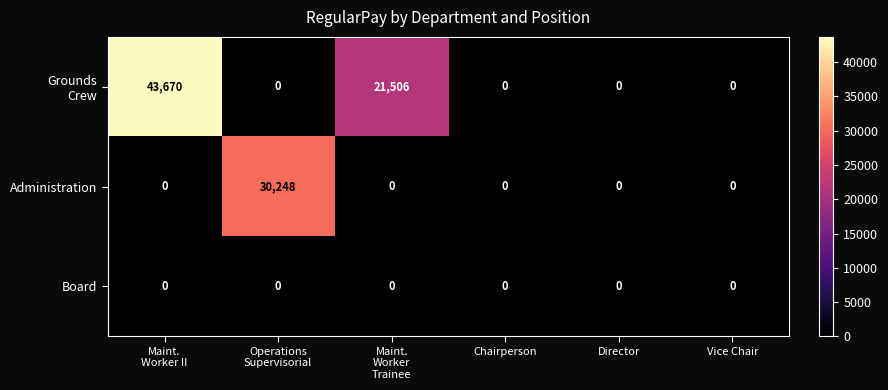

What is the maximum value shown in the chart?

43670